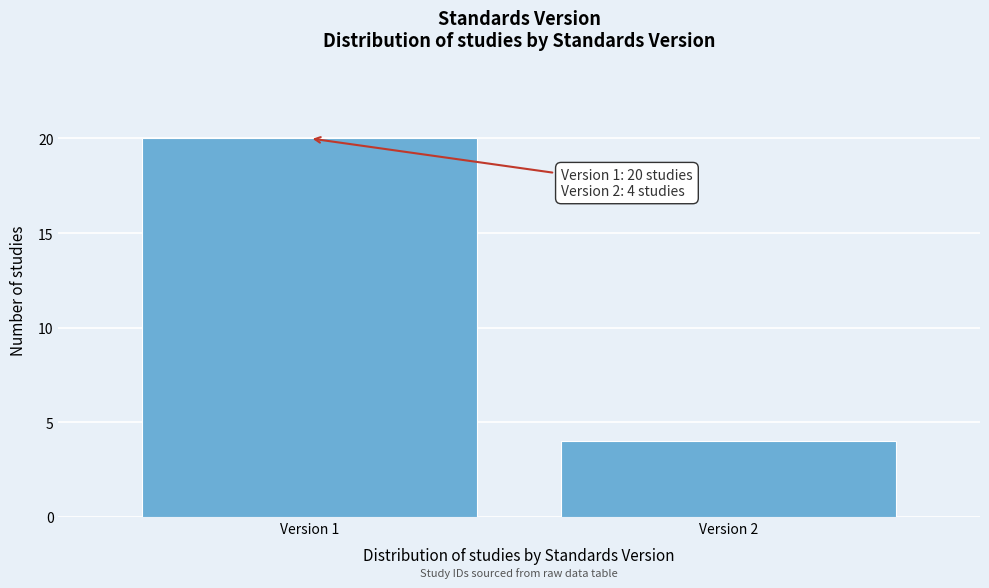

Reading left to right, list all the values displayed in this chart.

Version 1=20	Version 2=4